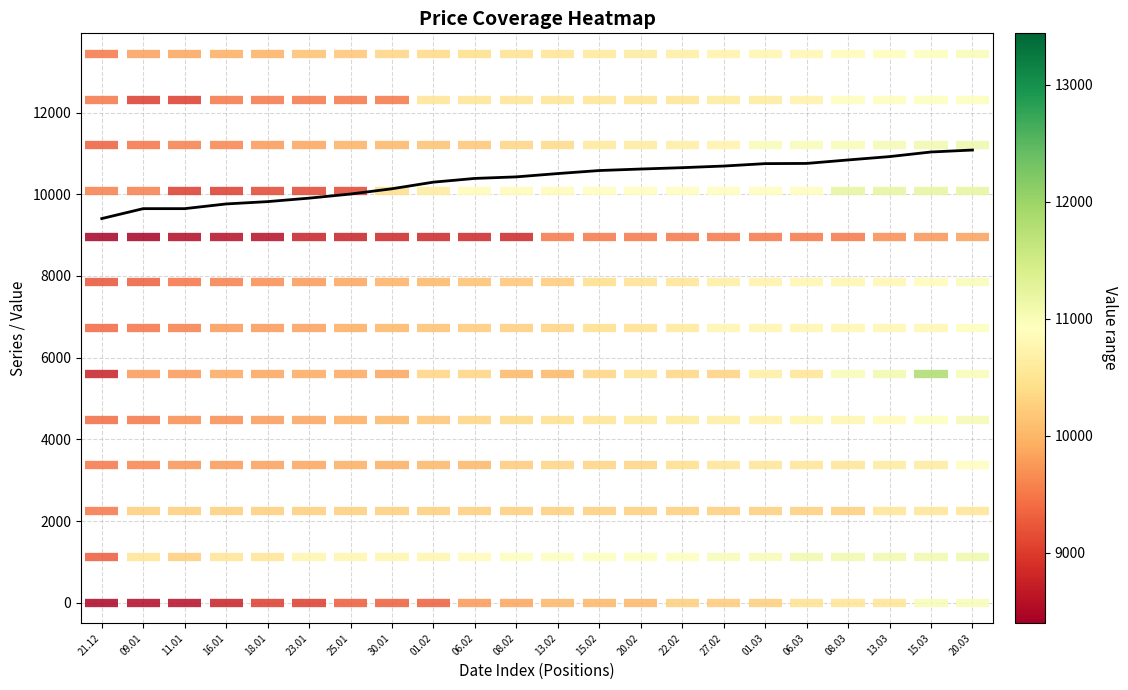

List the labels in order of value, smallest first.

21.12, 09.01, 11.01, 16.01, 18.01, 23.01, 25.01, 30.01, 01.02, 06.02, 08.02, 13.02, 15.02, 20.02, 22.02, 27.02, 01.03, 06.03, 08.03, 13.03, 15.03, 20.03